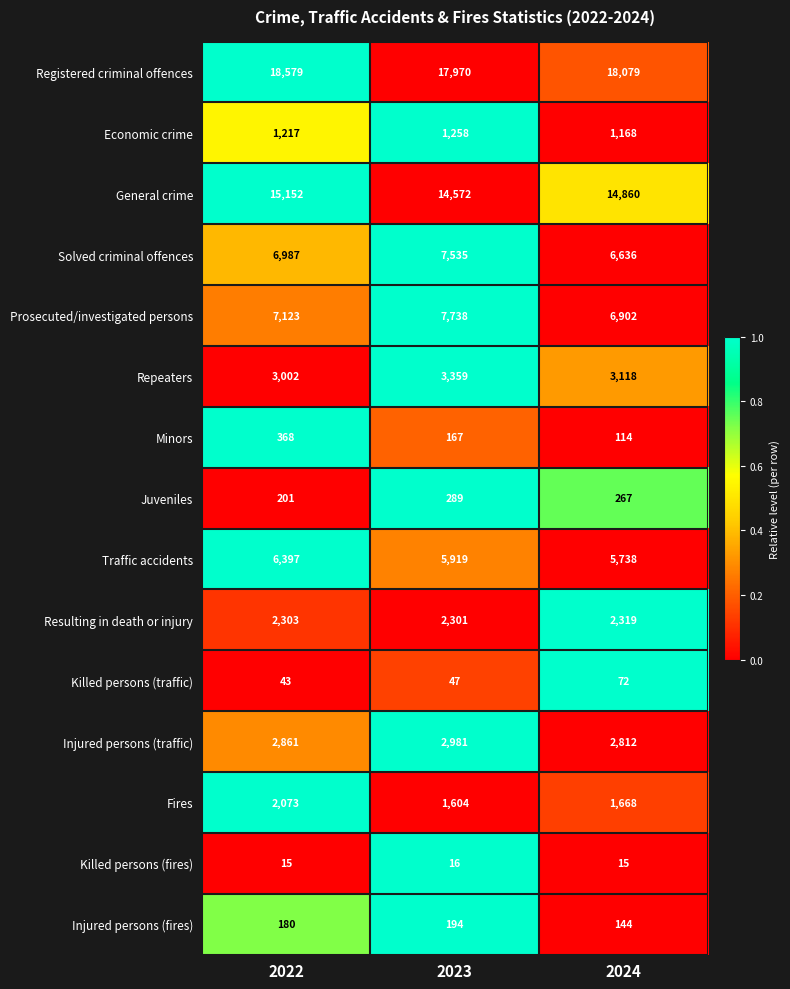

The Registered criminal offences series shows 10202 at 2022. True or false?

False